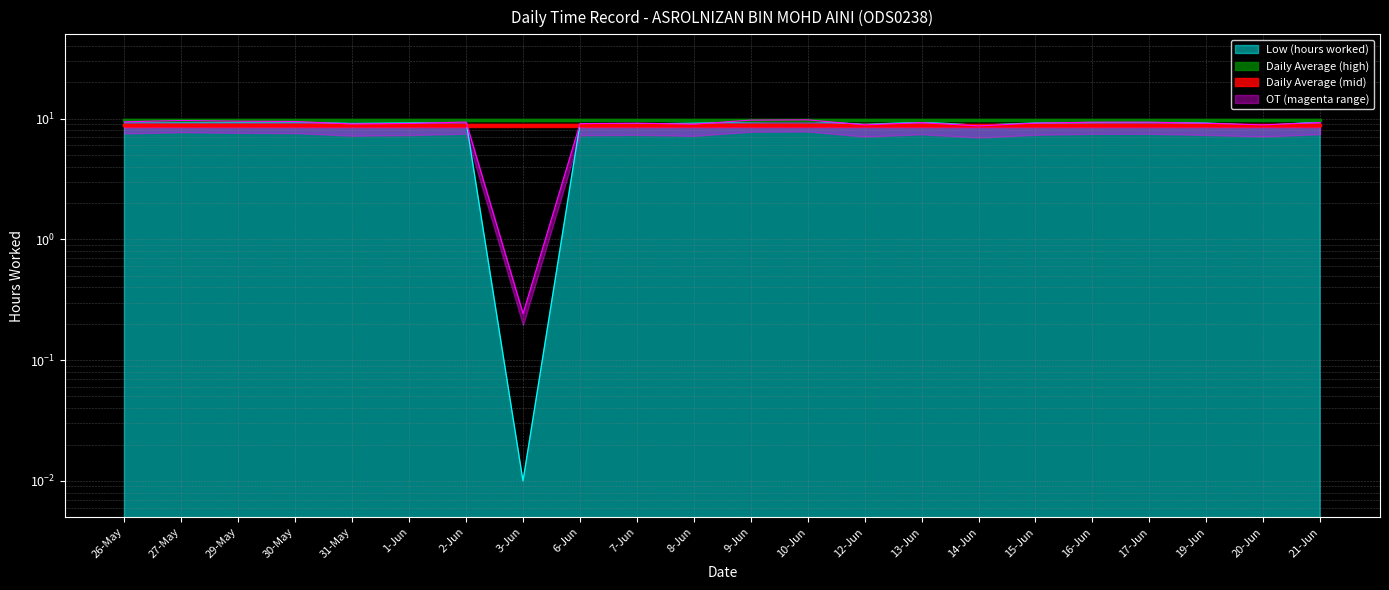

How many interior local valleys (lower than both neighbors) does the data have?

6